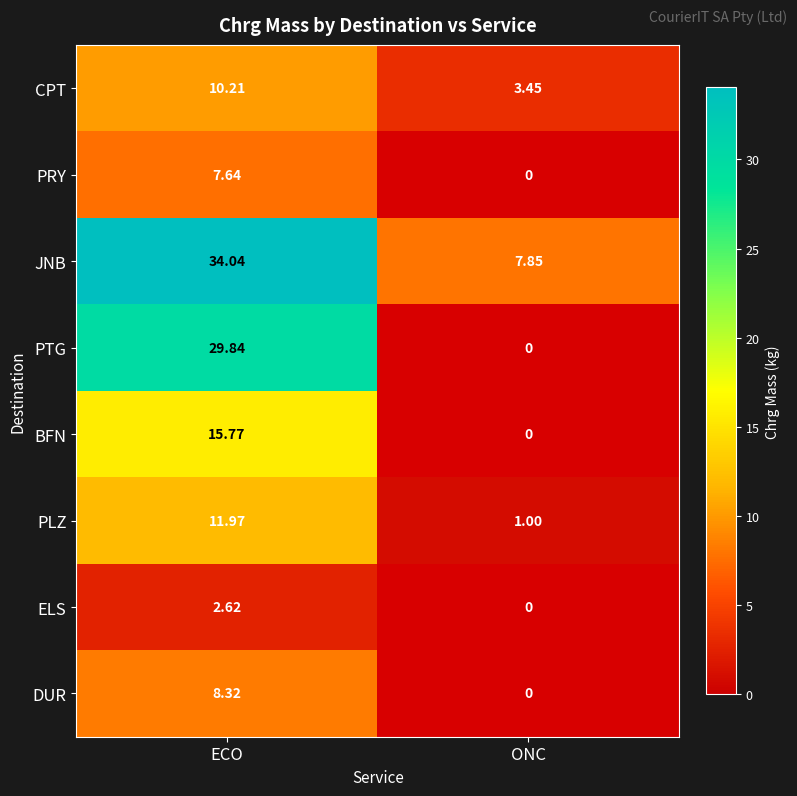

List the labels in order of CPT value, largest first.

ECO, ONC